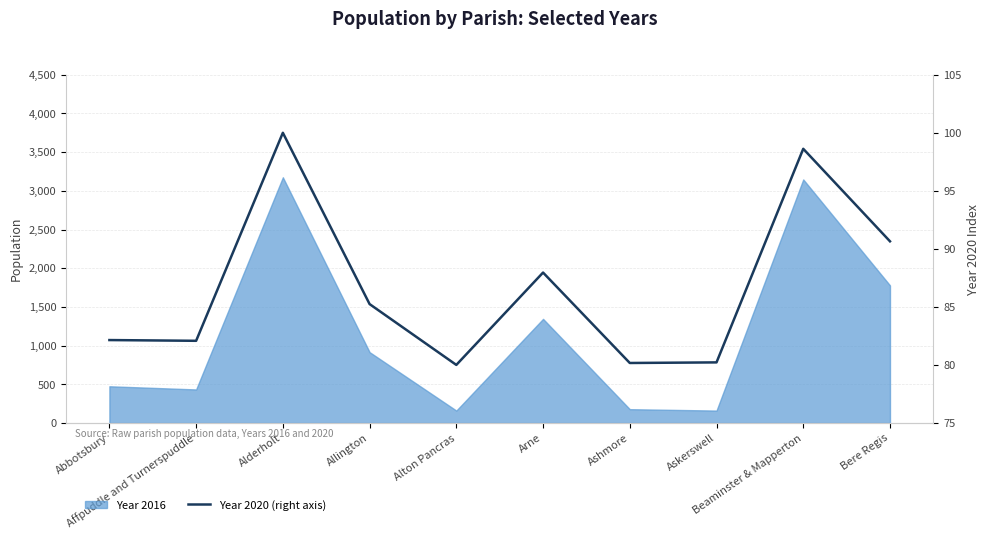

Does the chart have visible grid lines?

Yes